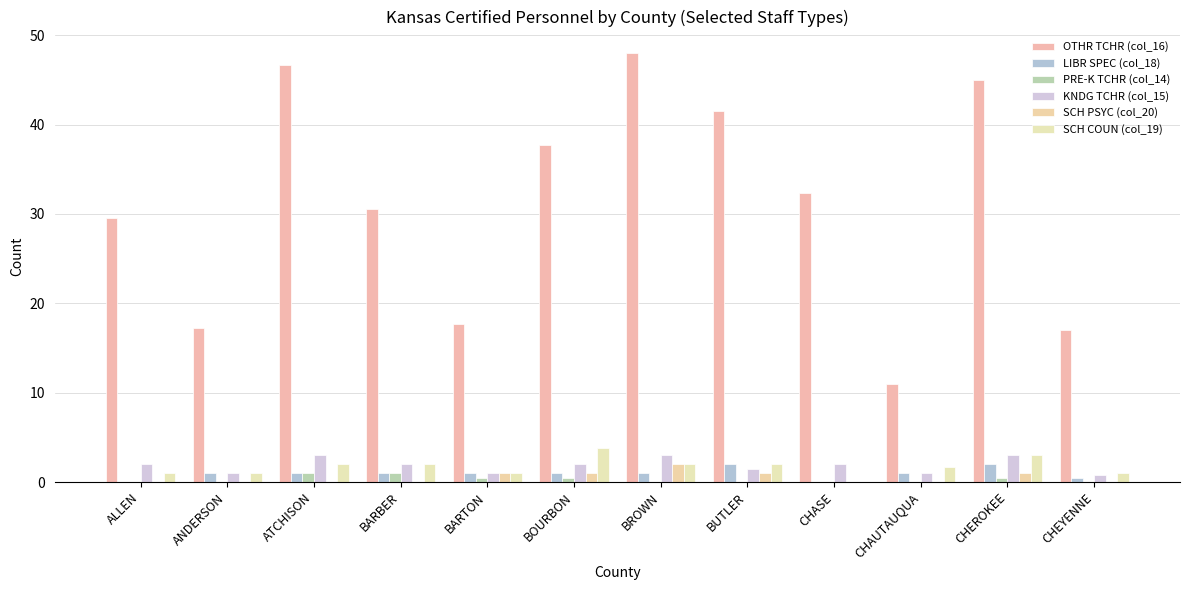

Reading left to right, extract all data points from this chart.

OTHR TCHR (col_16): 29.5	17.2	46.7	30.6	17.7	37.7	48.0	41.5	32.3	11.0	45.0	17.0
LIBR SPEC (col_18): 0.0	1.0	1.0	1.0	1.0	1.0	1.0	2.0	0.0	1.0	2.0	0.5
PRE-K TCHR (col_14): 0.0	0.0	1.0	1.0	0.5	0.5	0.0	0.0	0.0	0.0	0.4	0.0
KNDG TCHR (col_15): 2.0	1.0	3.0	2.0	1.0	2.0	3.0	1.5	2.0	1.0	3.0	0.8
SCH PSYC (col_20): 0.0	0.0	0.0	0.0	1.0	1.0	2.0	1.0	0.0	0.0	1.0	0.0
SCH COUN (col_19): 1.0	1.0	2.0	2.0	1.0	3.8	2.0	2.0	0.0	1.7	3.0	1.0